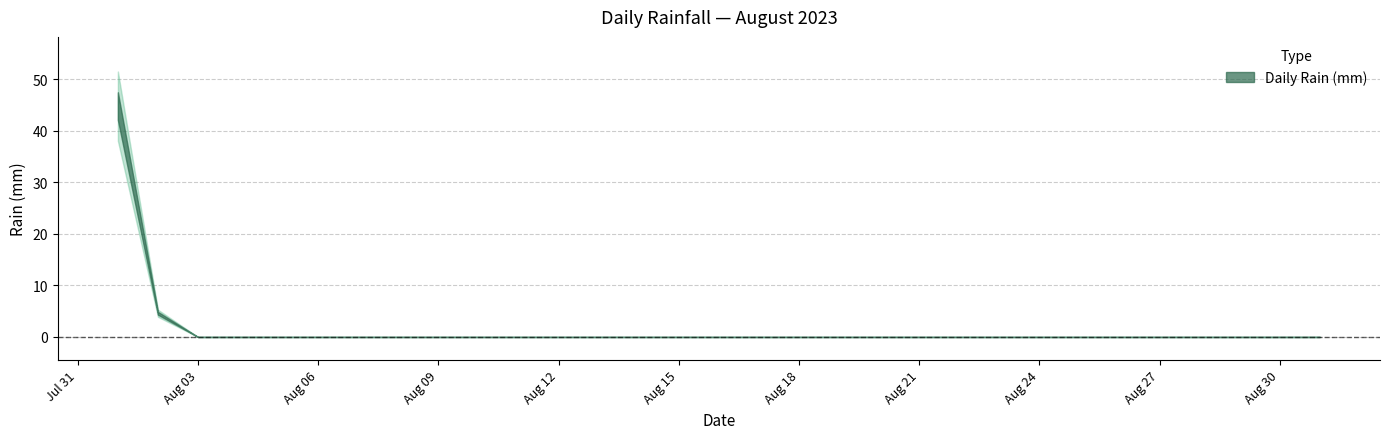

Where is the data nearest to the value 22?

1